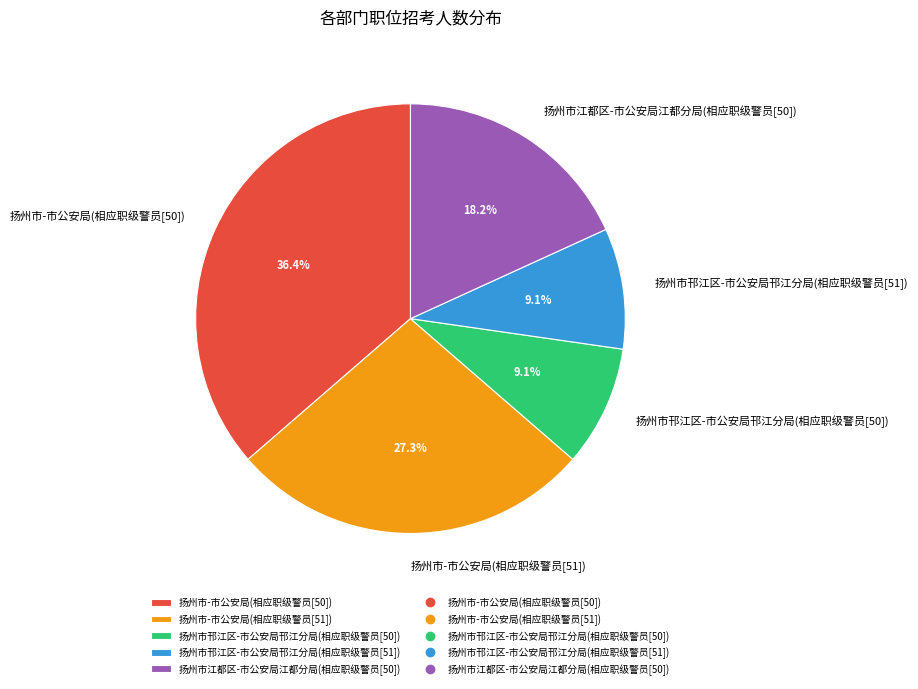

Is 扬州市邗江区-市公安局邗江分局(相应职级警员[51]) the majority of the pie?

No